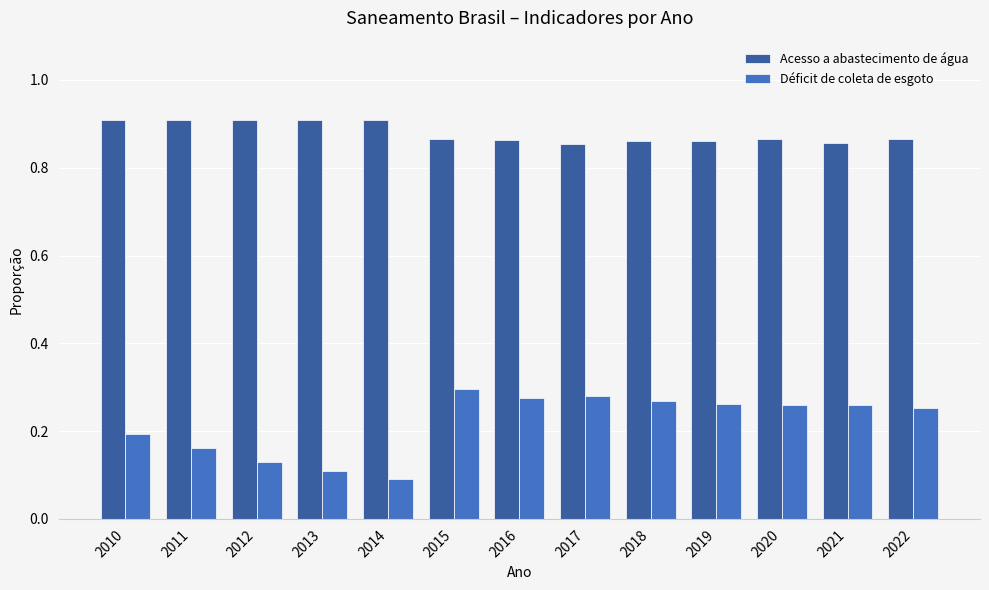

List the series in order of their peak value, highest first.

Acesso a abastecimento de água, Déficit de coleta de esgoto